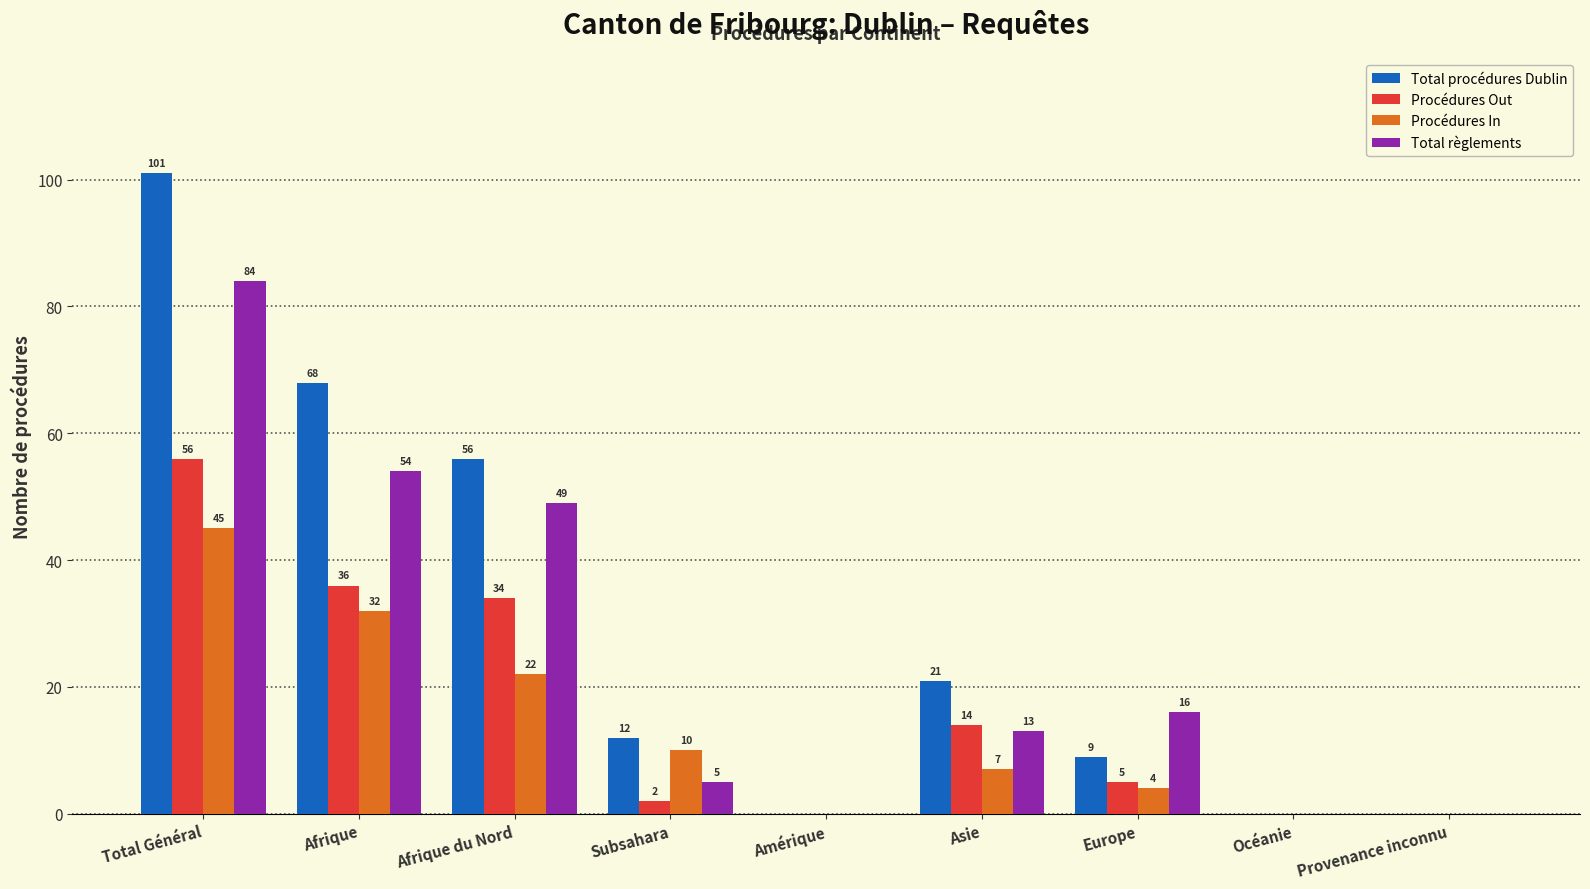

Reading right to left, list all the values displayed in this chart.

Total procédures Dublin: Provenance inconnu=0	Océanie=0	Europe=9	Asie=21	Amérique=0	Subsahara=12	Afrique du Nord=56	Afrique=68	Total Général=101
Procédures Out: Provenance inconnu=0	Océanie=0	Europe=5	Asie=14	Amérique=0	Subsahara=2	Afrique du Nord=34	Afrique=36	Total Général=56
Procédures In: Provenance inconnu=0	Océanie=0	Europe=4	Asie=7	Amérique=0	Subsahara=10	Afrique du Nord=22	Afrique=32	Total Général=45
Total règlements: Provenance inconnu=0	Océanie=0	Europe=16	Asie=13	Amérique=0	Subsahara=5	Afrique du Nord=49	Afrique=54	Total Général=84